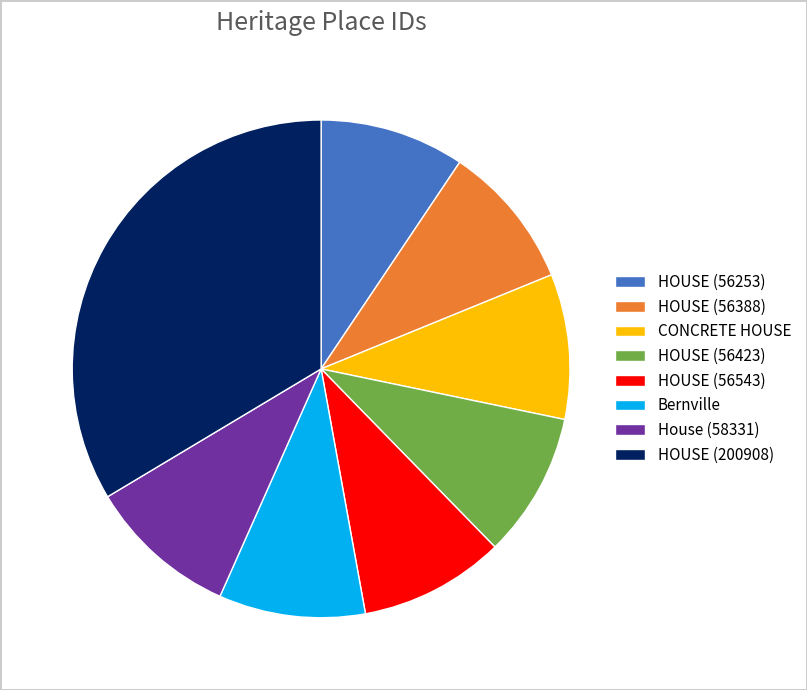

Is HOUSE (56423) the majority of the pie?

No